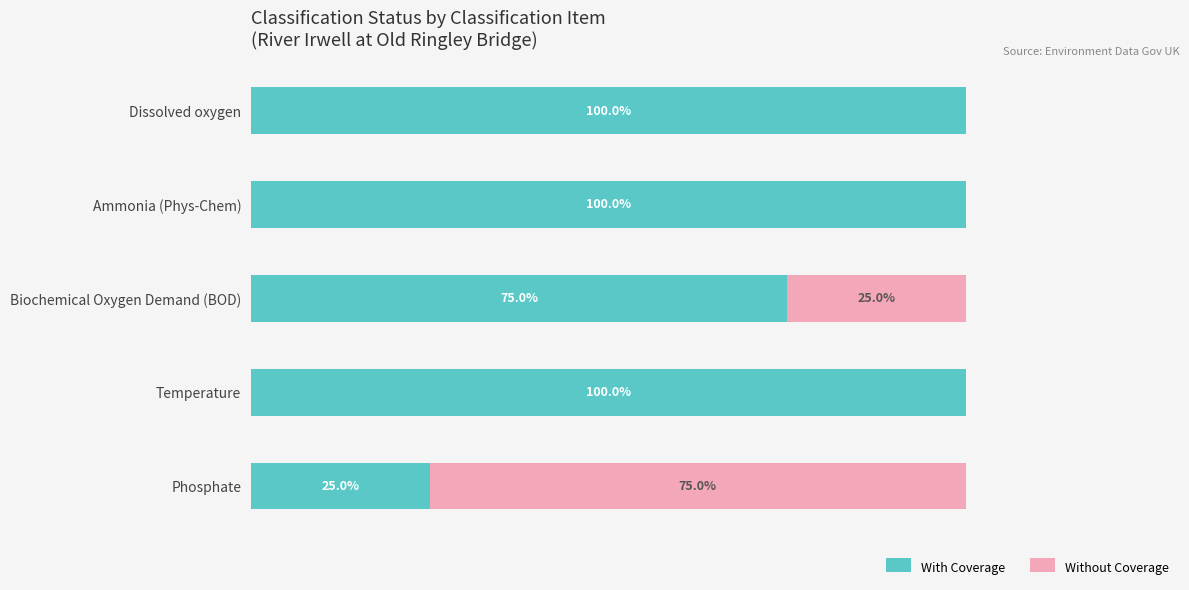

At which label is With Coverage closest to 62?

Biochemical Oxygen Demand (BOD)